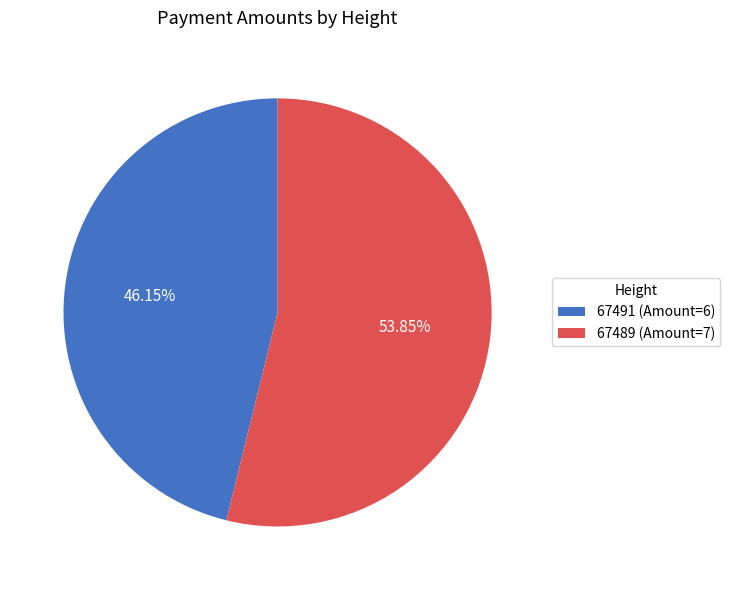

Rank the categories by value from lowest to highest.

67491, 67489